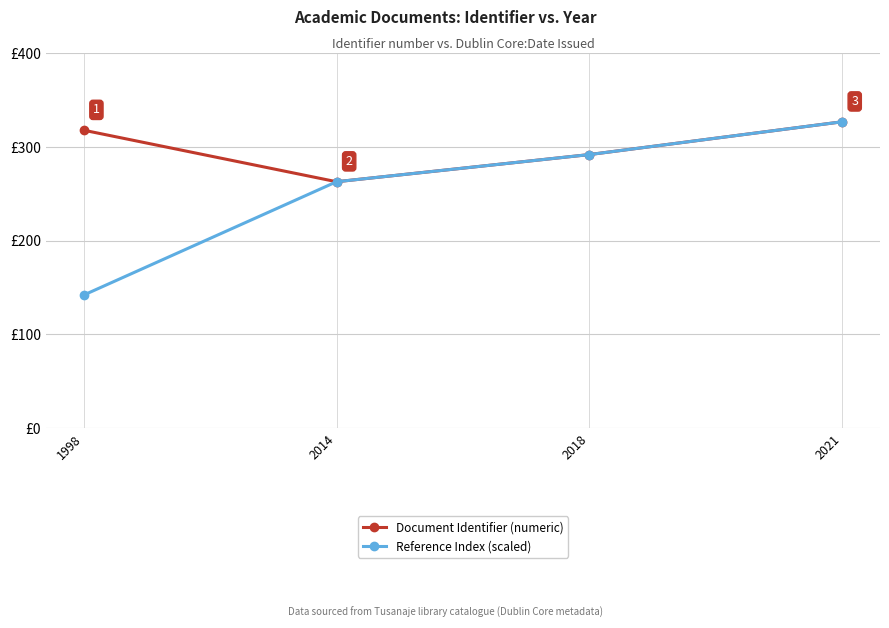

Does the chart have visible grid lines?

Yes